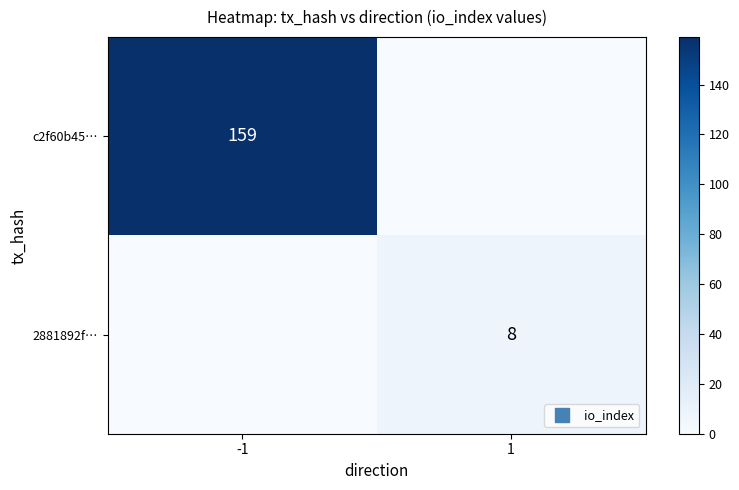

True or false: c2f60b45… has a value of 64 at 1.

False